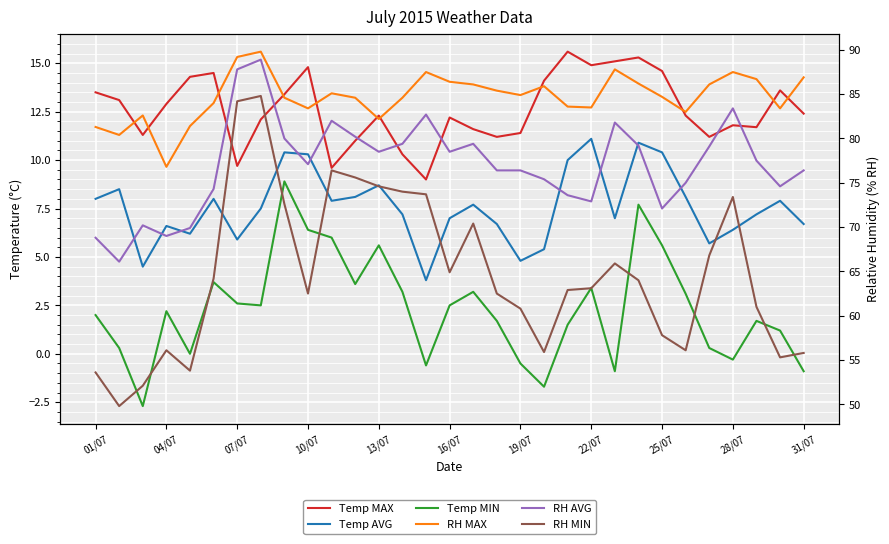

At how many categories does at least one series exceed 88?

2